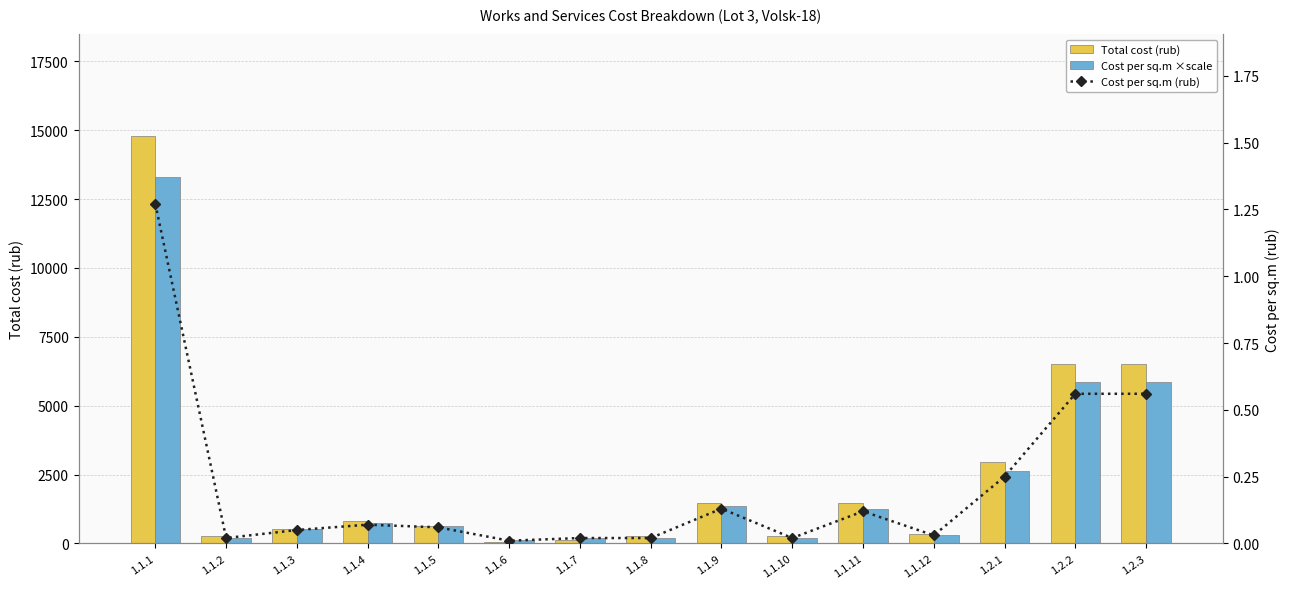

List the labels in order of Cost per sq.m (rub) value, largest first.

1.1.1, 1.2.2, 1.2.3, 1.2.1, 1.1.9, 1.1.11, 1.1.4, 1.1.5, 1.1.3, 1.1.12, 1.1.2, 1.1.7, 1.1.8, 1.1.10, 1.1.6